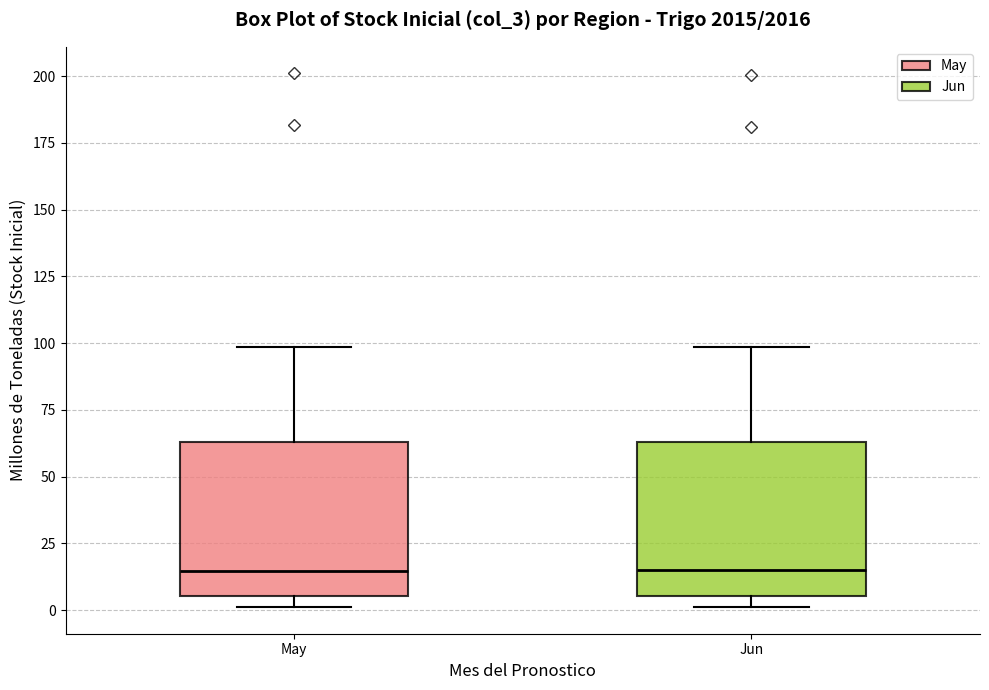

Where does the upper whisker of the box for Jun end on the y-axis? The values are not printed on the chart, so give them approximately, as read against the axis.

100